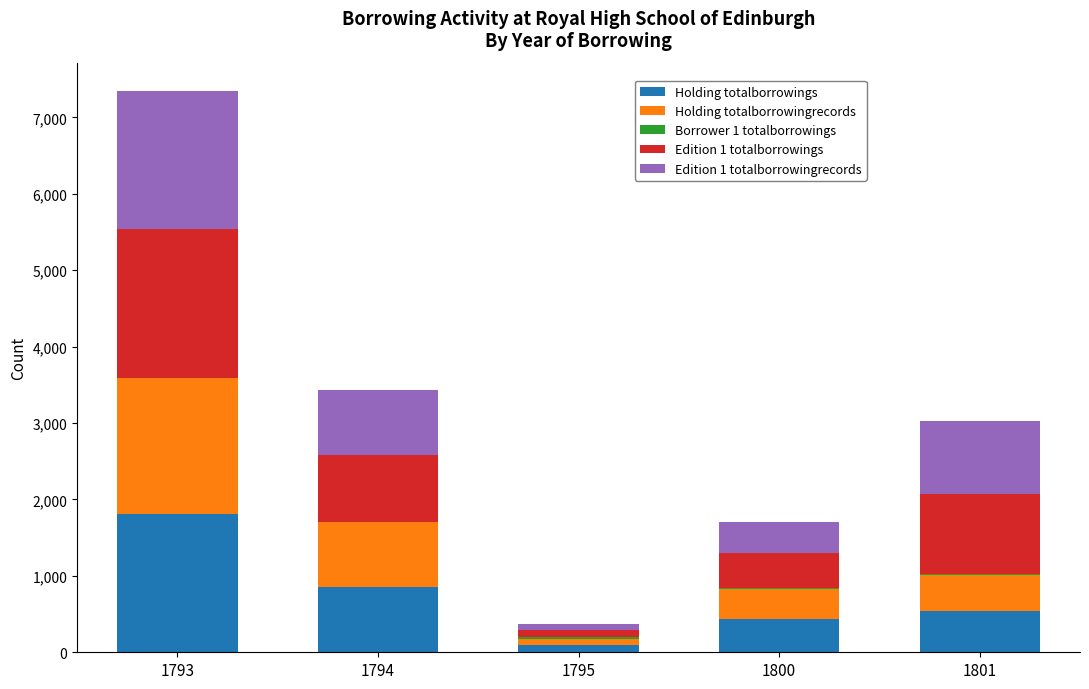

At which label does Holding totalborrowings reach its peak?

1793